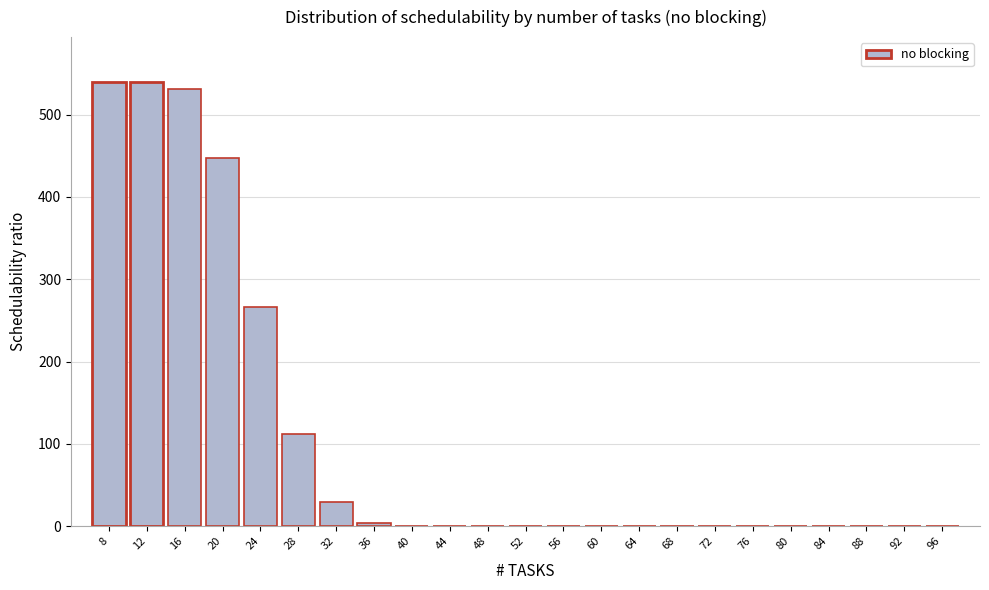

Reading right to left, list all the values displayed in this chart.

96=0.0	92=0.0	88=0.0	84=0.0	80=0.0	76=0.0	72=0.0	68=0.0	64=0.0	60=0.0	56=0.0	52=0.0	48=0.0	44=0.0	40=0.0	36=4.0	32=30.0	28=111.9	24=266.8	20=447.6	16=531.5	12=540.0	8=540.0